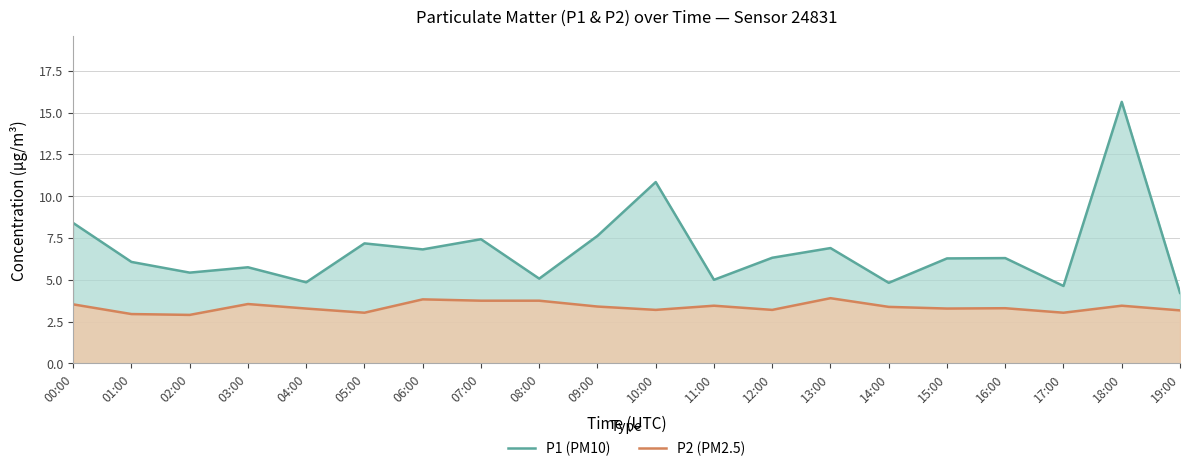

At which label is P2 (PM2.5) closest to 3?

05:00